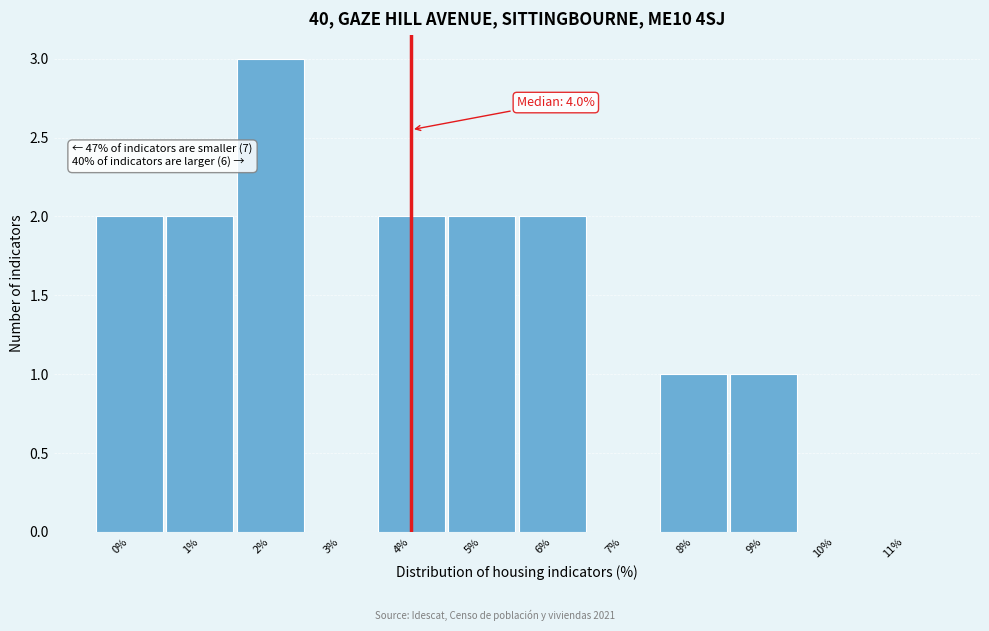

Which range on the x-axis has the tallest bar?

1.5 to 2.5